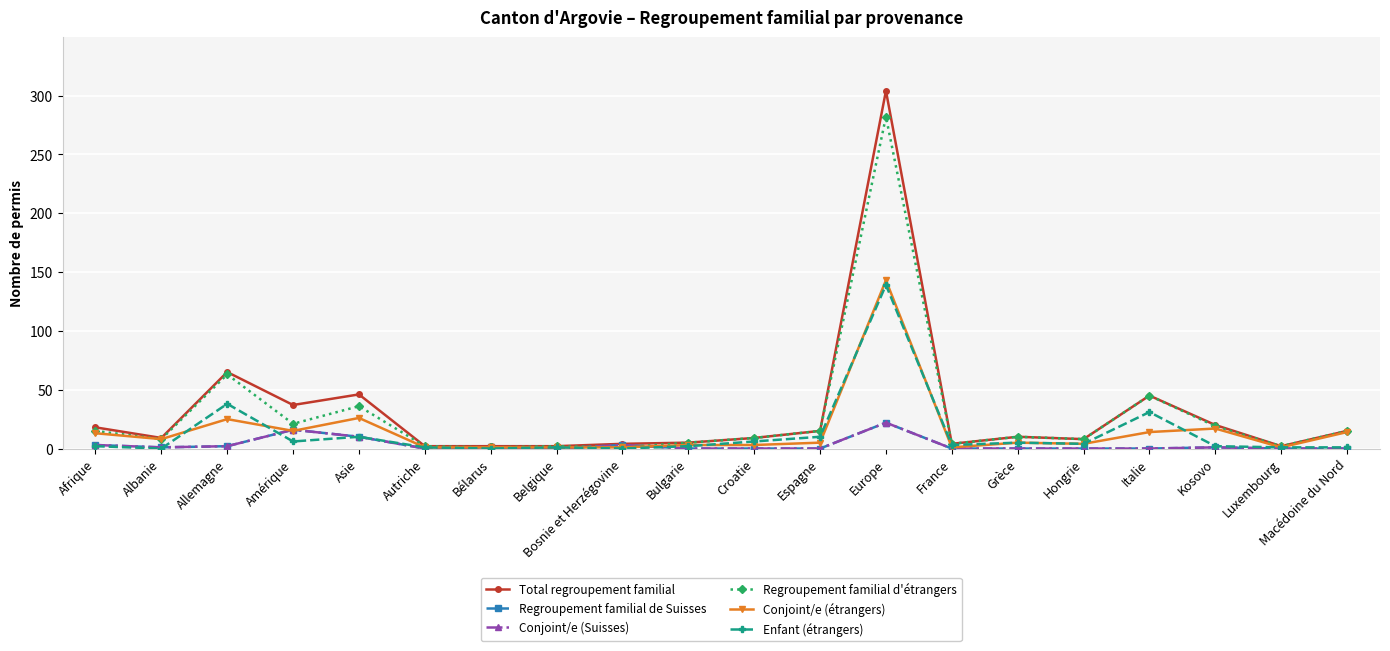

Is this an area chart (filled region under the line)?

No